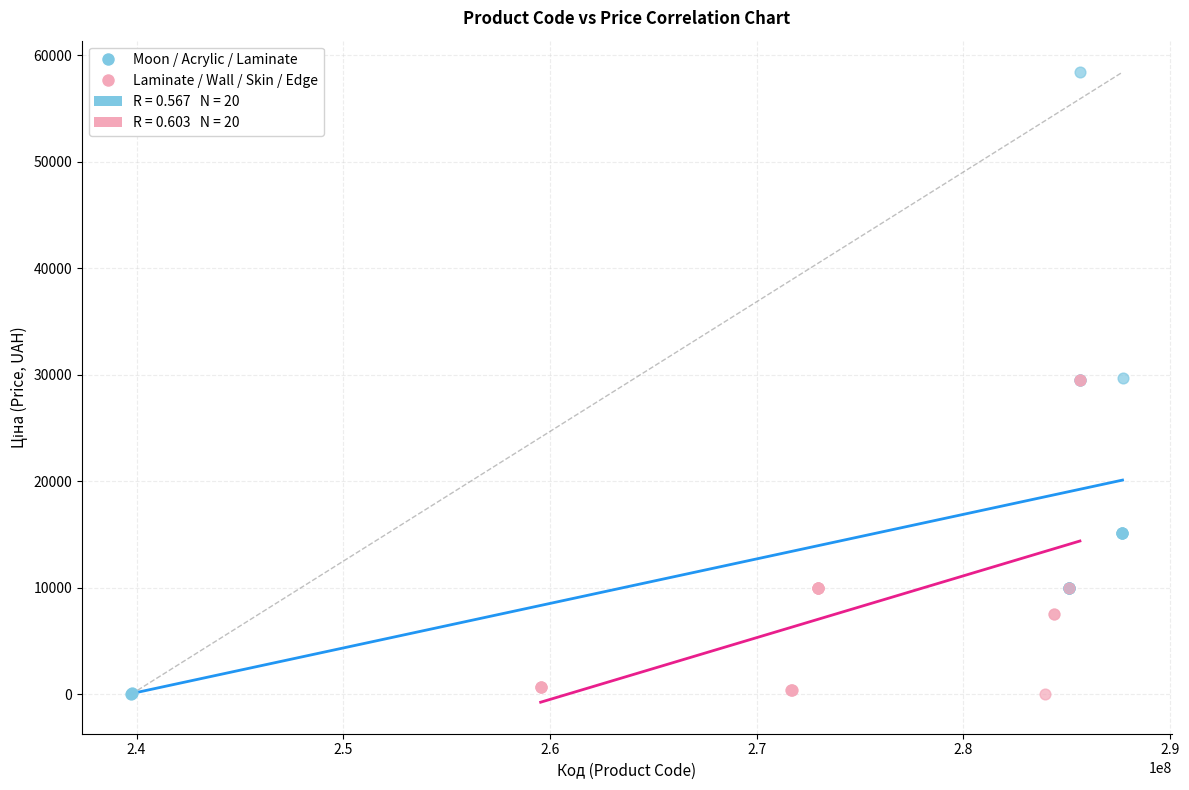

Which series has the widest spread of Y values?

Moon / Acrylic / Laminate